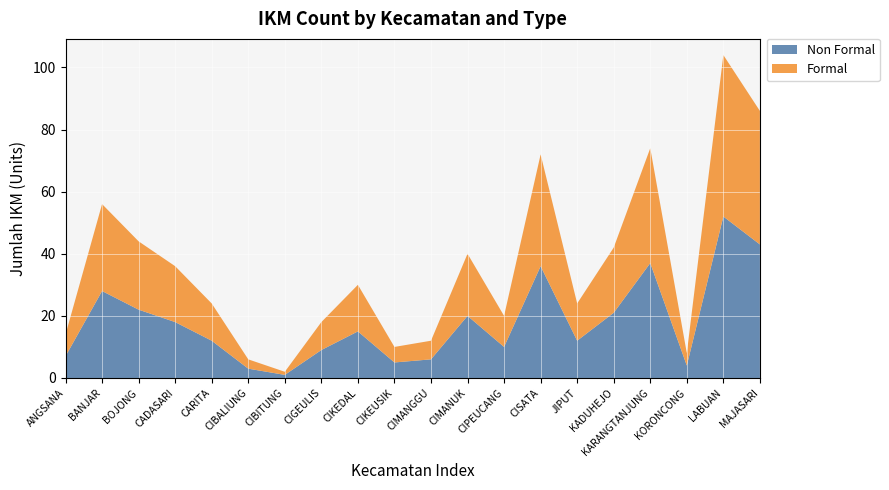

Reading left to right, extract all data points from this chart.

Non Formal: 7	28	22	18	12	3	1	9	15	5	6	20	10	36	12	21	37	4	52	43
Formal: 7	28	22	18	12	3	1	9	15	5	6	20	10	36	12	21	37	4	52	43